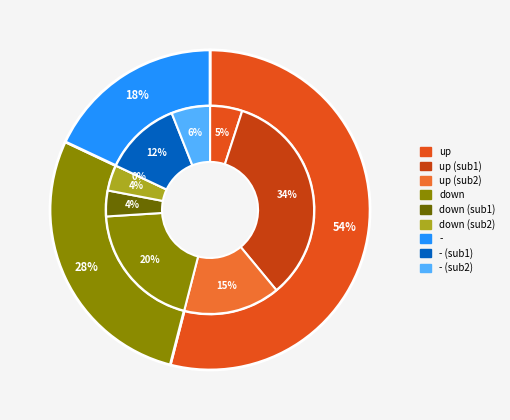

Which slice represents more than half of the pie?

up